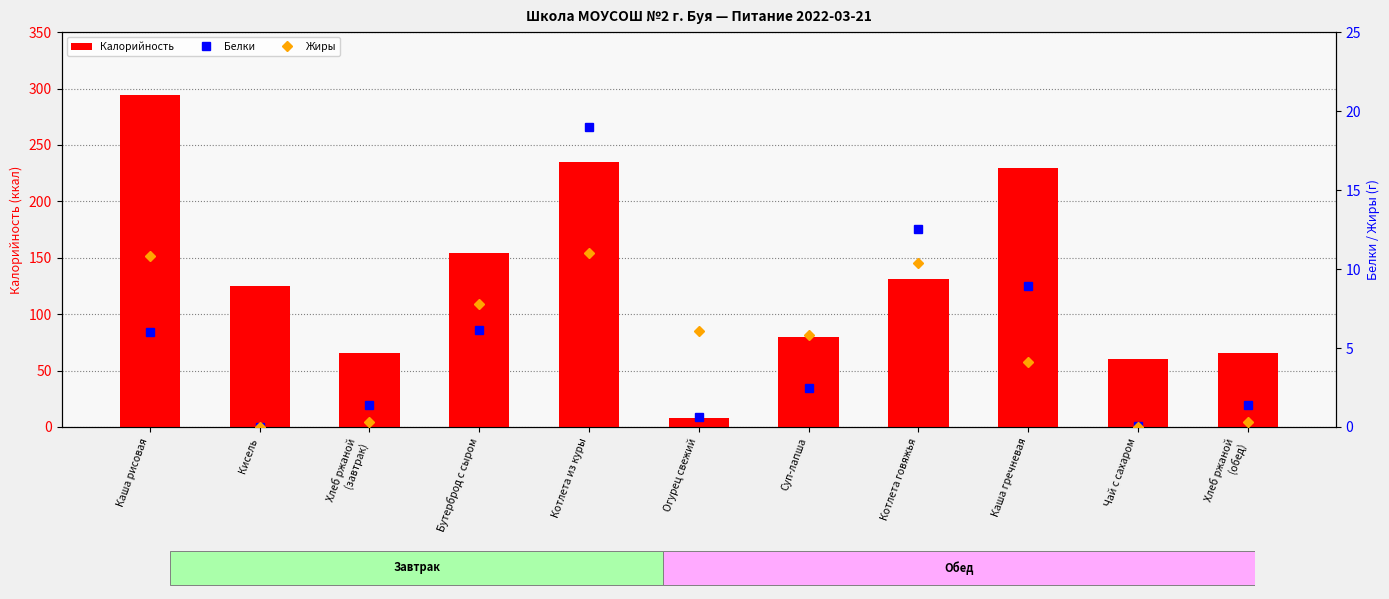

The Жиры series shows 15.2 at Каша рисовая. True or false?

False